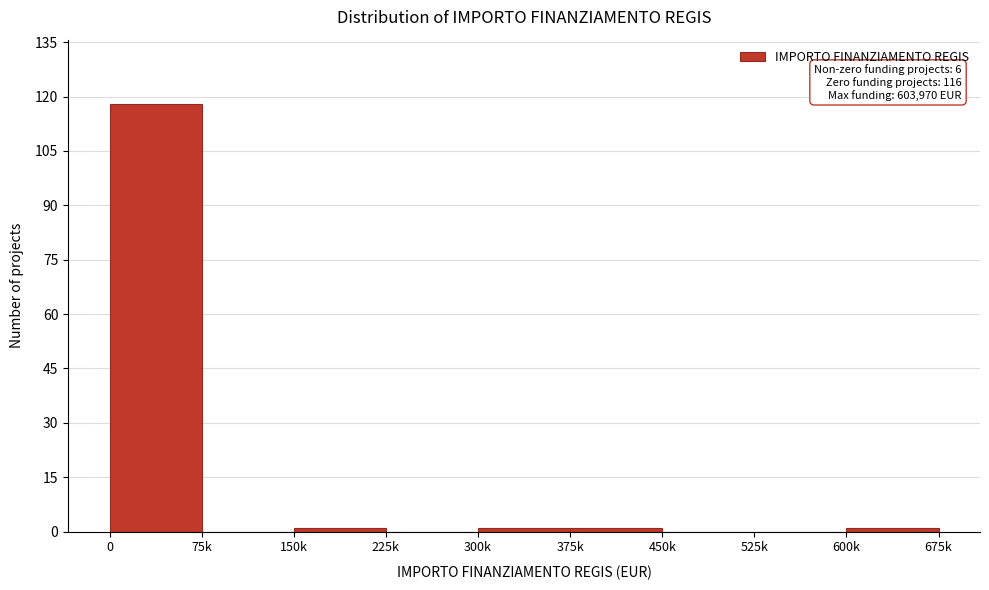

Reading left to right, transcribe all the data shown in this chart.

0=118	75k=0	150k=1	225k=0	300k=1	375k=1	450k=0	525k=0	600k=1